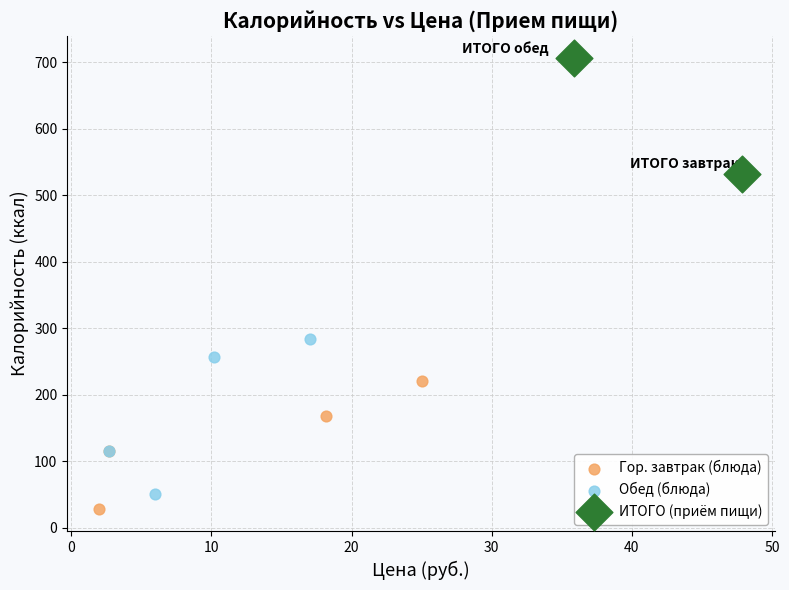

What are all the series names shown in the legend?

Гор. завтрак (блюда), Обед (блюда), ИТОГО (приём пищи)